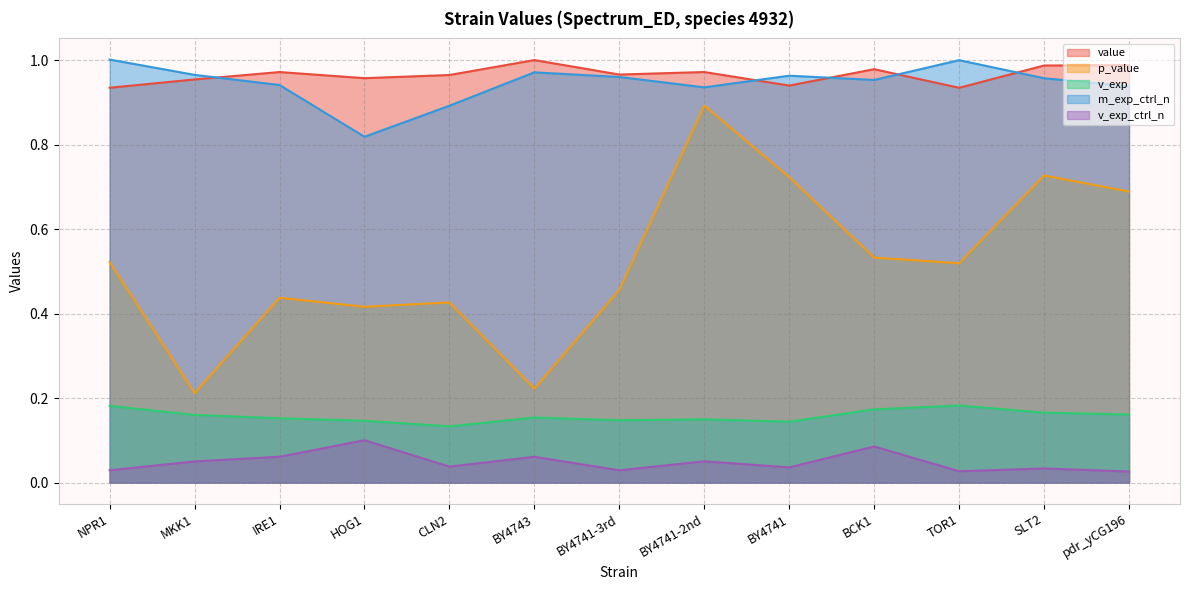

Does the chart display data point markers on the line(s)?

No